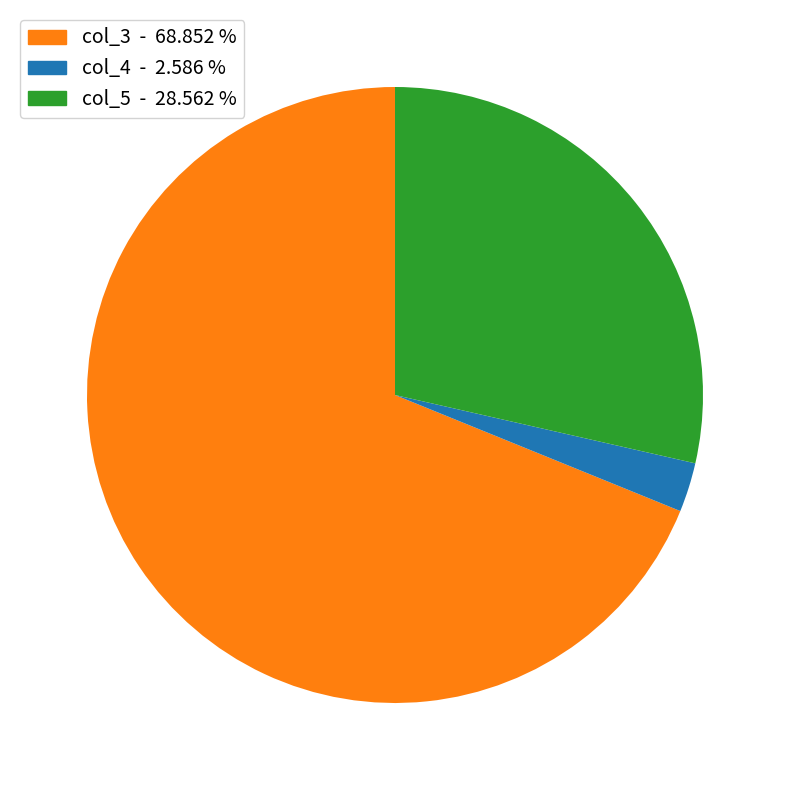

Approximately how many times larger is the value at col_5 - 28.562 % compared to col_3 - 68.852 %?

0.4